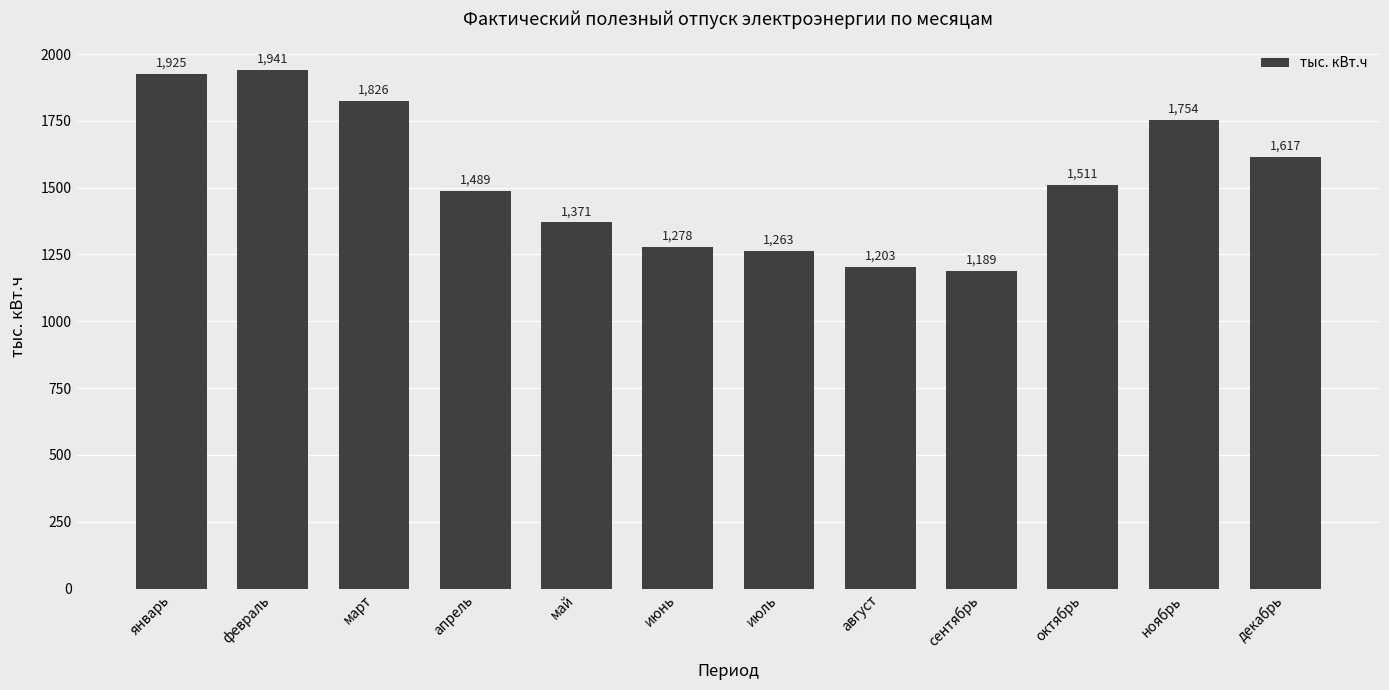

List the labels in order of value, largest first.

февраль, январь, март, ноябрь, декабрь, октябрь, апрель, май, июнь, июль, август, сентябрь